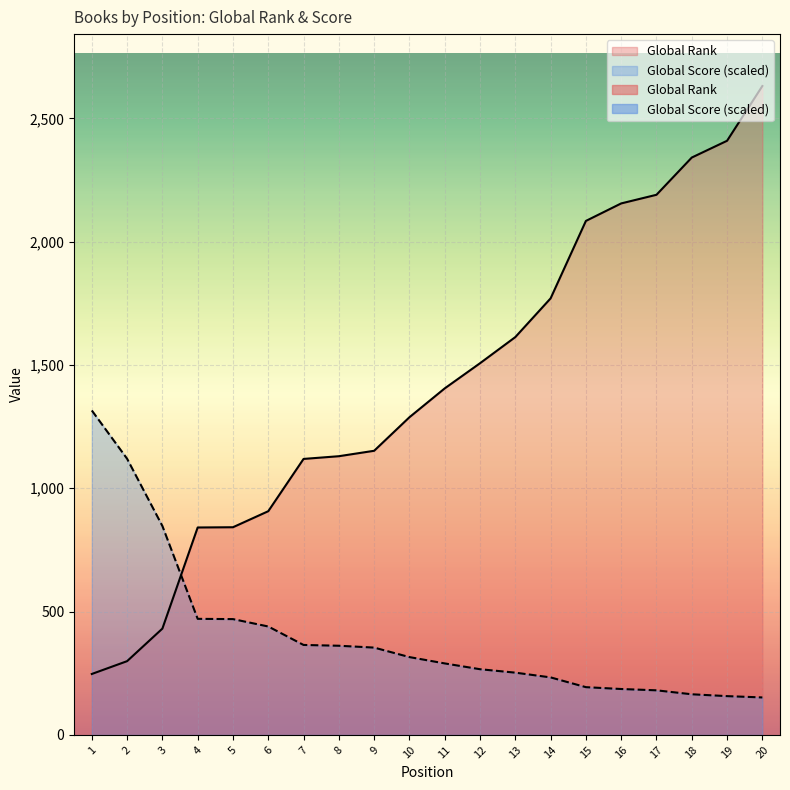

What is the difference between the maximum and second lowest values in the Global Score series?

1158.3